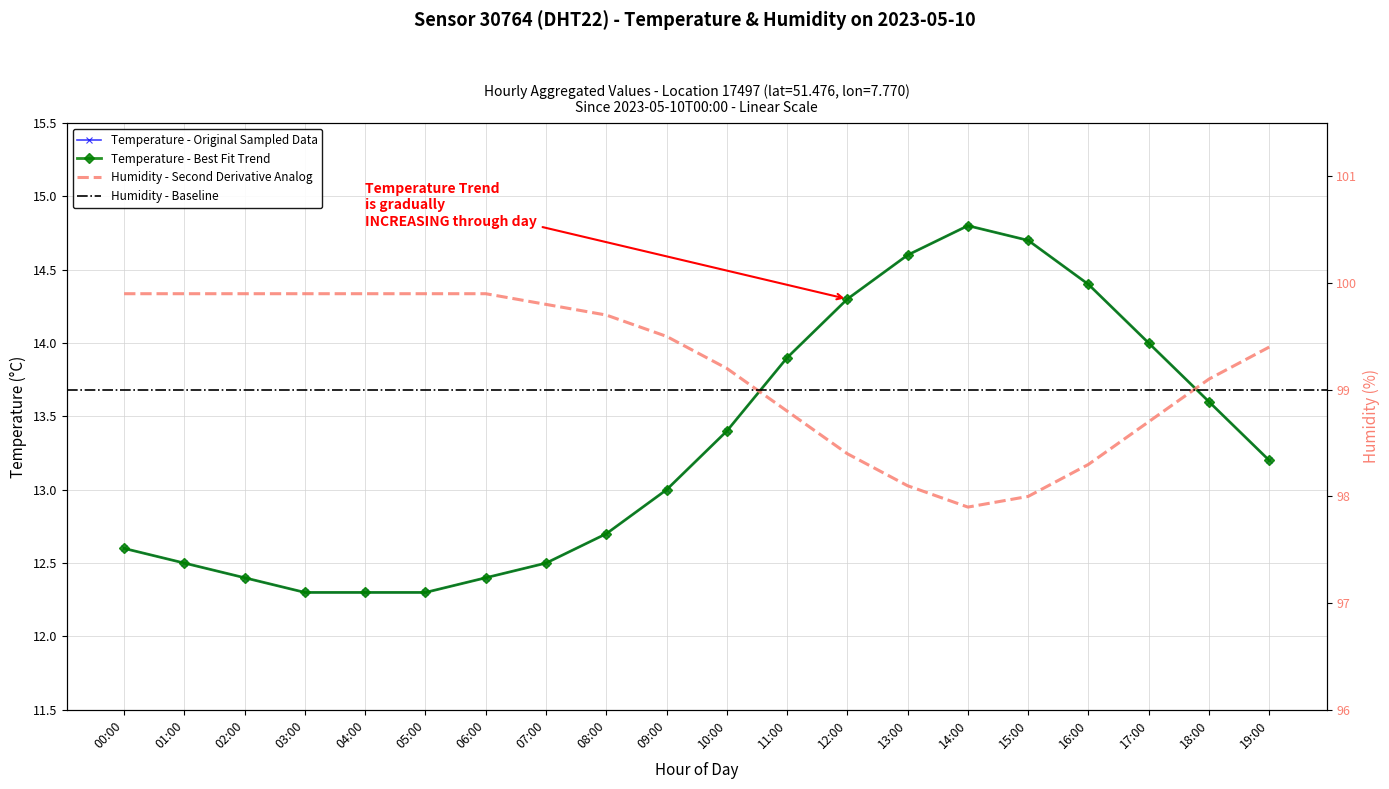

What is the smallest value displayed?

12.3